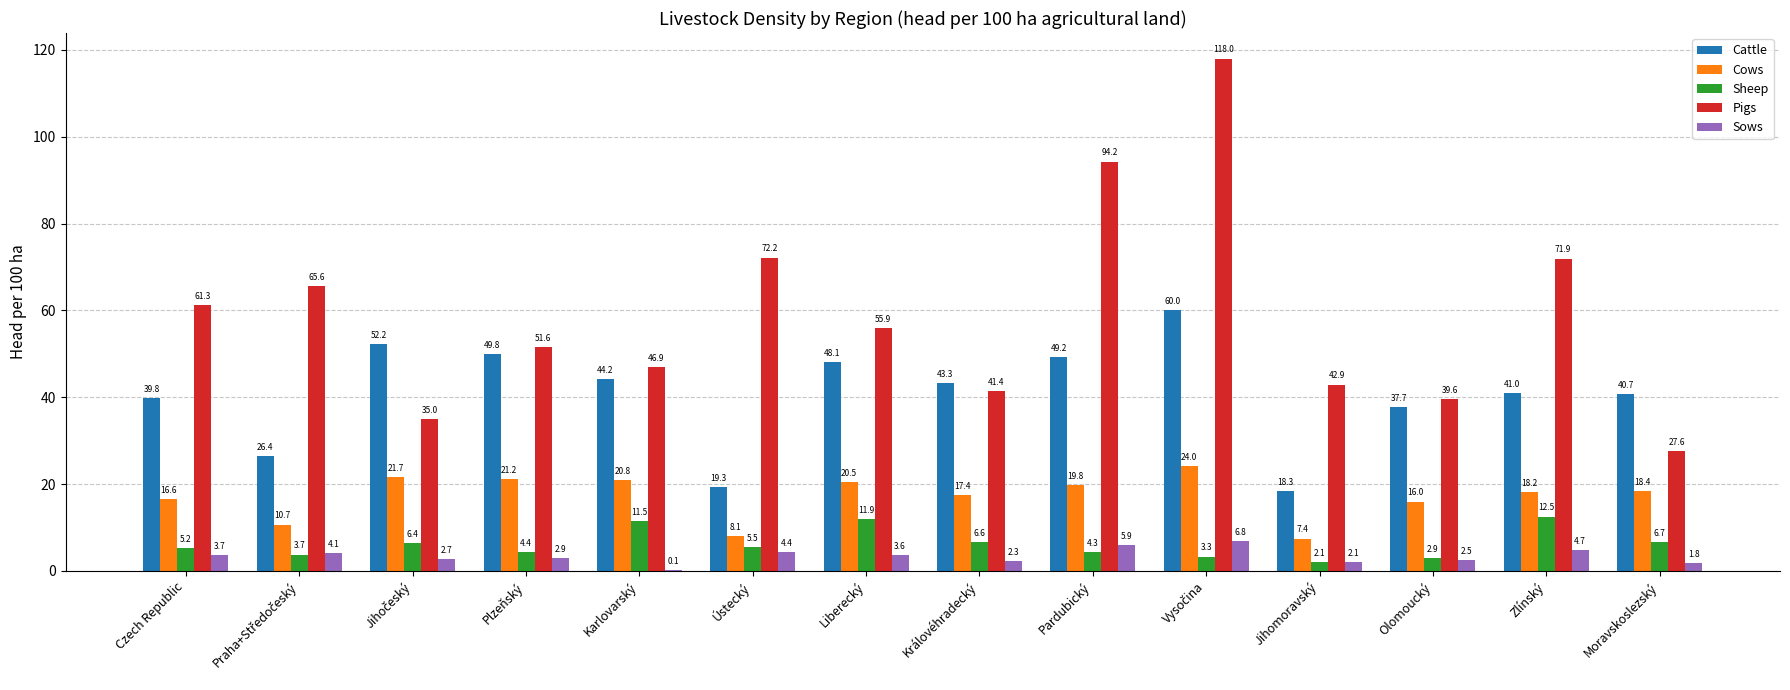

Reading left to right, list all the values displayed in this chart.

Cattle: 39.8	26.4	52.2	49.8	44.2	19.3	48.1	43.3	49.2	60.0	18.3	37.7	41.0	40.7
Cows: 16.6	10.7	21.7	21.2	20.8	8.1	20.5	17.4	19.8	24.0	7.4	16.0	18.2	18.4
Sheep: 5.2	3.7	6.4	4.4	11.5	5.5	11.9	6.6	4.3	3.3	2.1	2.9	12.5	6.7
Pigs: 61.3	65.6	35.0	51.6	46.9	72.2	55.9	41.4	94.2	118.0	42.9	39.6	71.9	27.6
Sows: 3.7	4.1	2.7	2.9	0.1	4.4	3.6	2.3	5.9	6.8	2.1	2.5	4.7	1.8